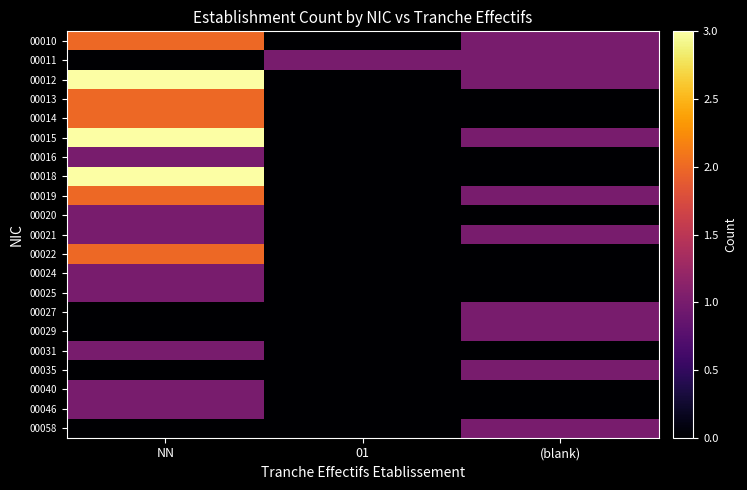

At which category is the sum across all series the highest?

NN